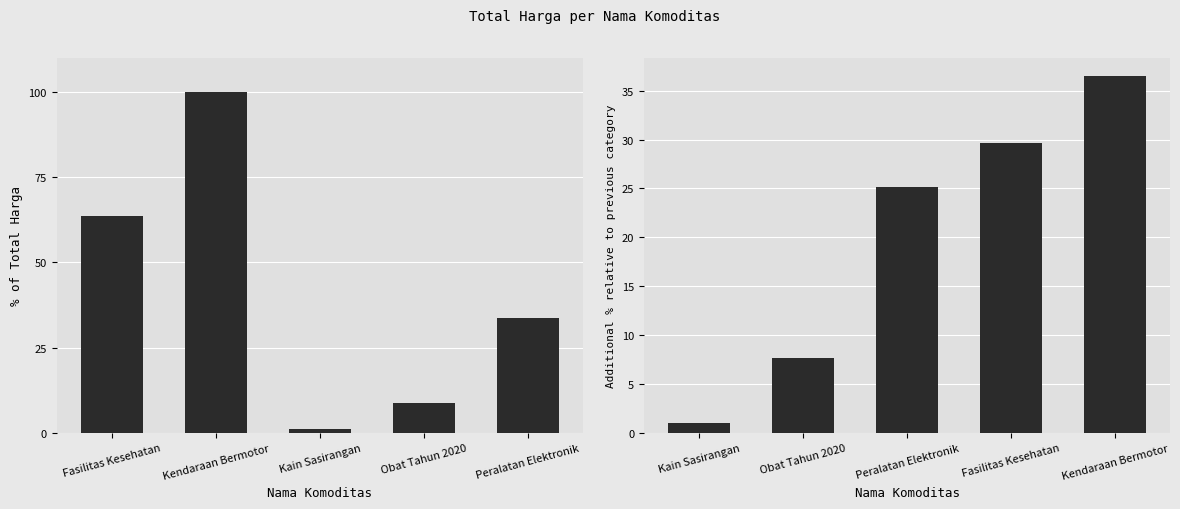

Which series has the widest spread of values?

Total Harga (%)